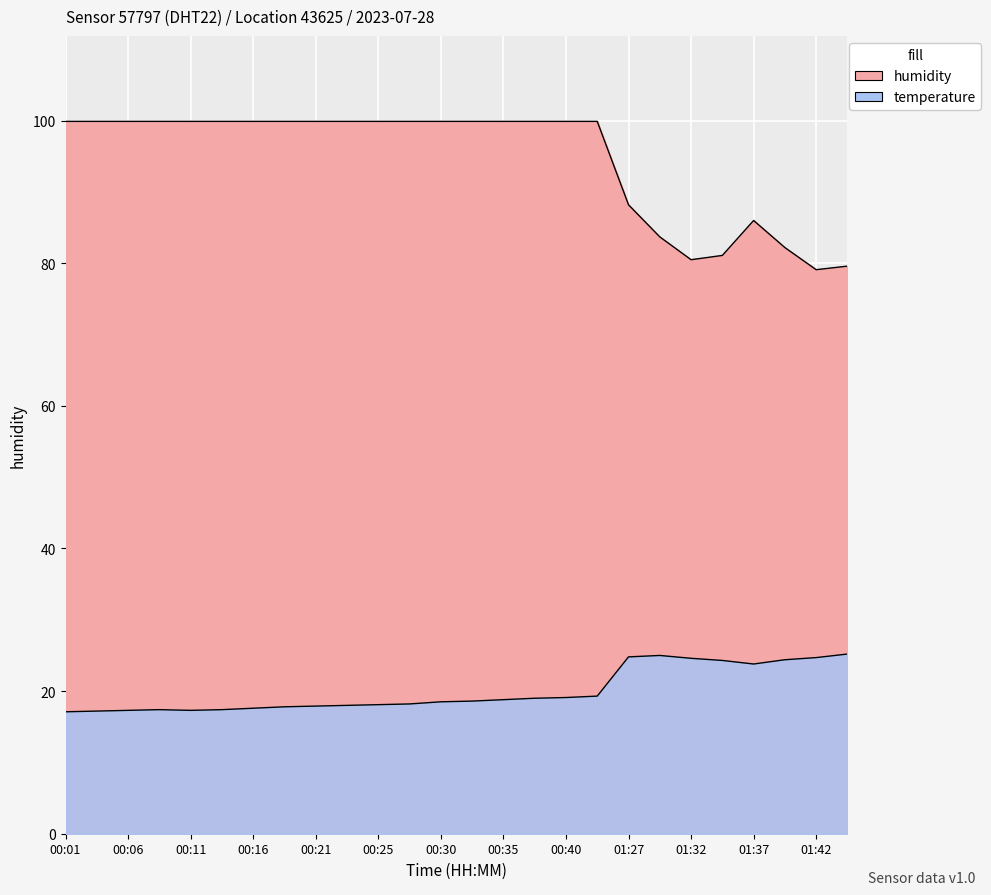

Rank the series by their average value, from lowest to highest.

temperature, humidity